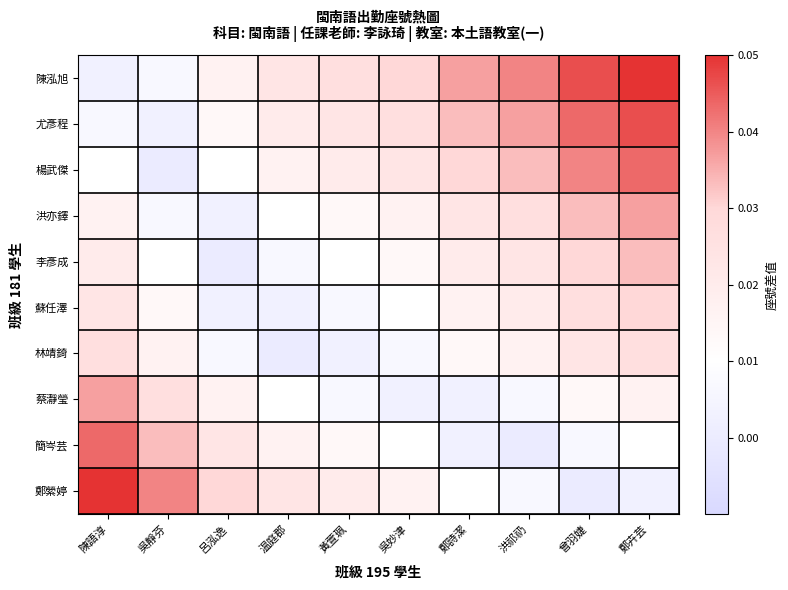

How many data points does each series have?

10